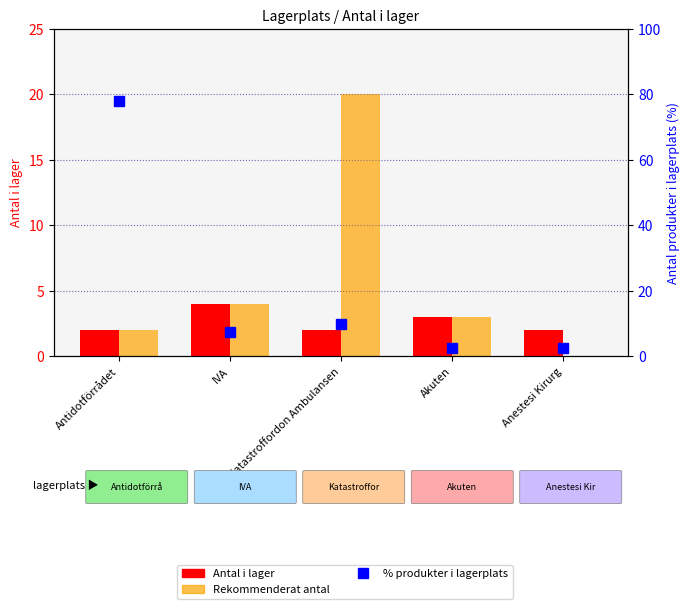

What is the label of the 3rd bar from the left?

Katastroffordon Ambulansen